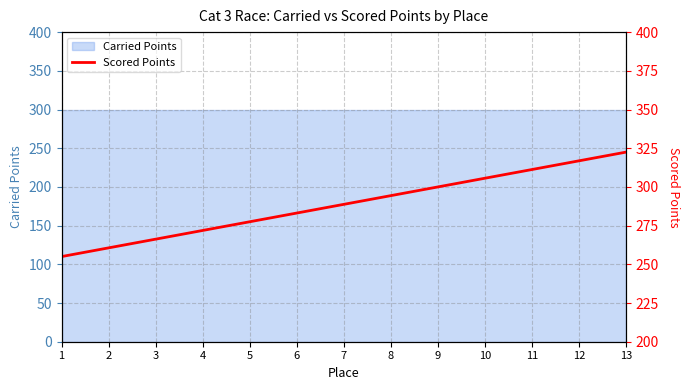

Reading left to right, transcribe all the data shown in this chart.

1=255.0	2=260.6	3=266.2	4=271.9	5=277.5	6=283.1	7=288.8	8=294.4	9=300.0	10=305.6	11=311.2	12=316.9	13=322.5